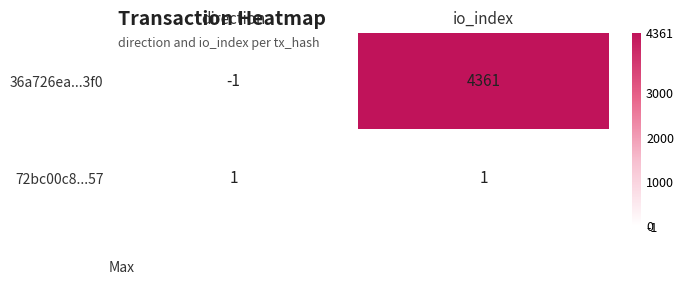

Reading left to right, extract all data points from this chart.

36a726ea...3f0: -1	4361
72bc00c8...57: 1	1